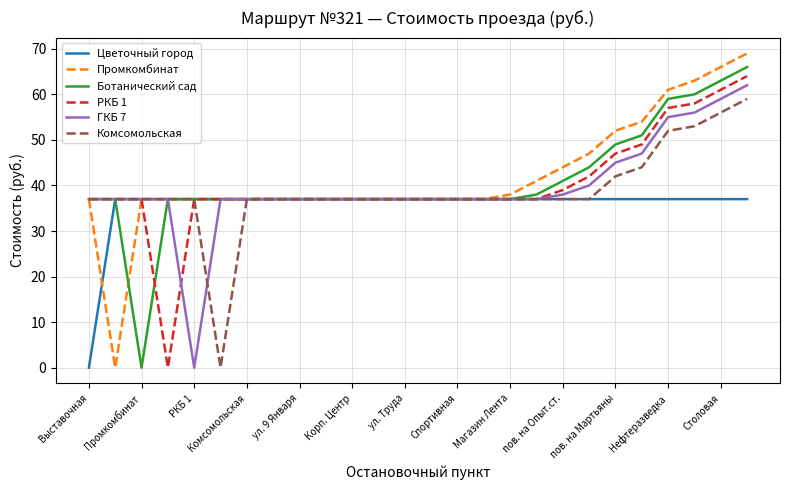

Which category has the lowest value in the Ботанический сад series?

Промкомбинат